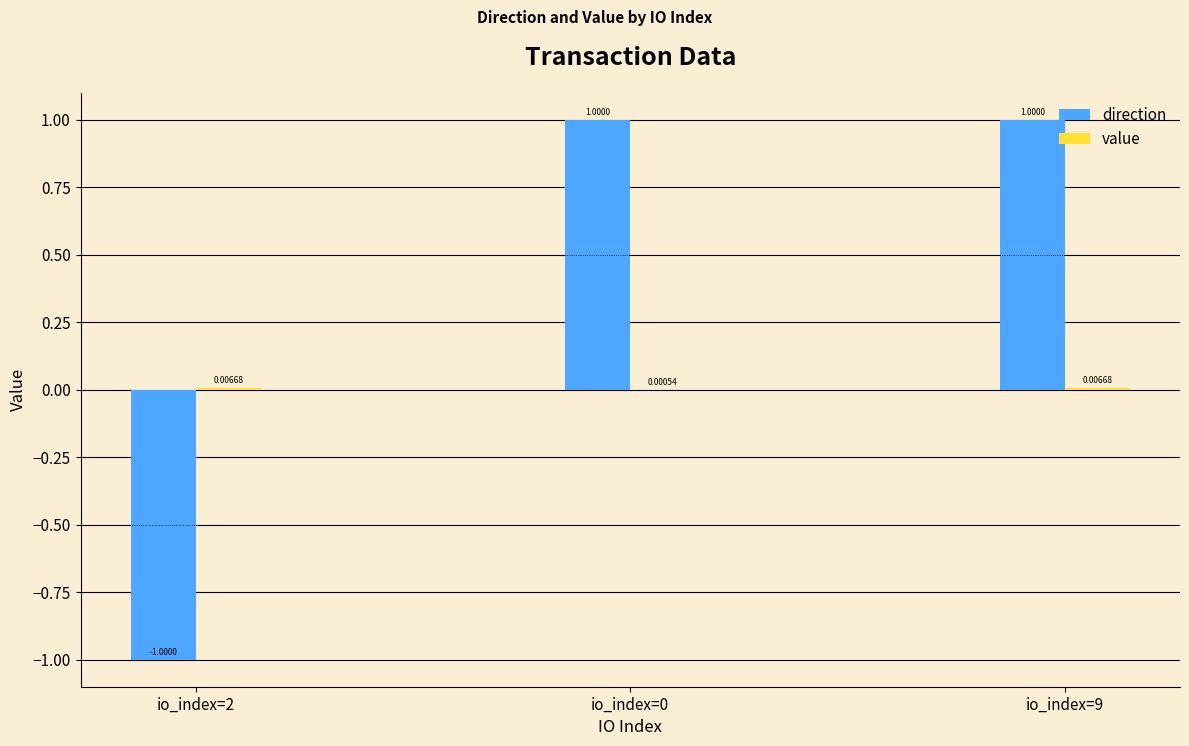

Between io_index=2 and io_index=9, which series saw the biggest shift?

direction